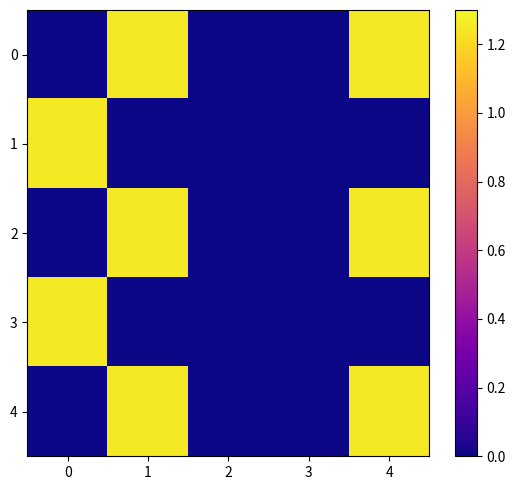

Between 4 and 3, which is larger?

4